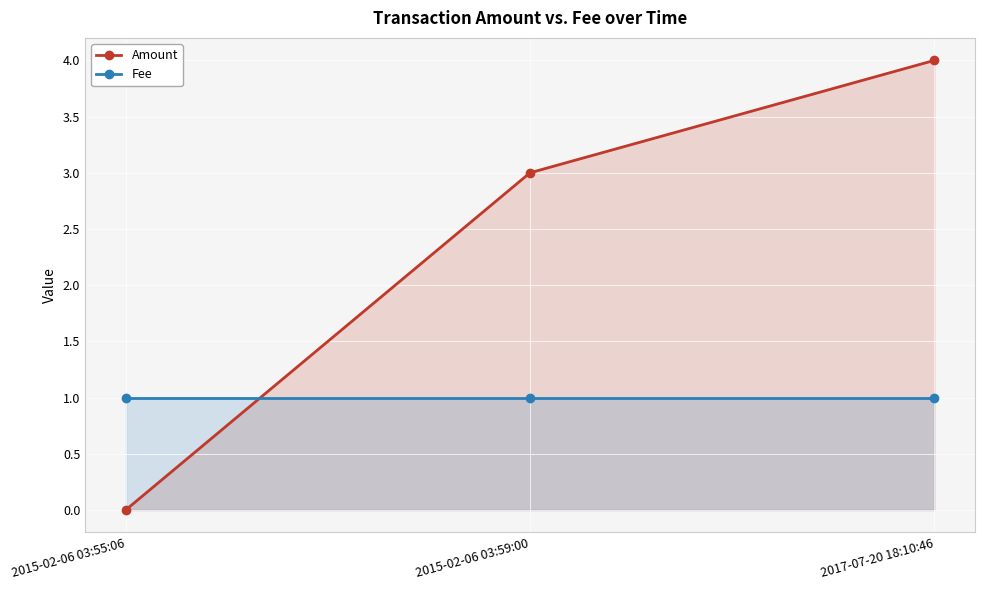

How many categories are shown in the chart?

3